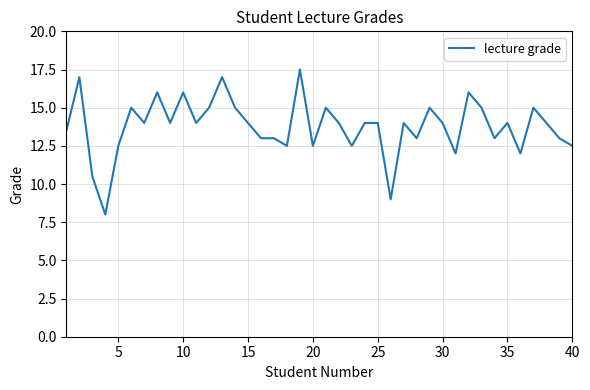

What is the smallest value displayed?

8.0